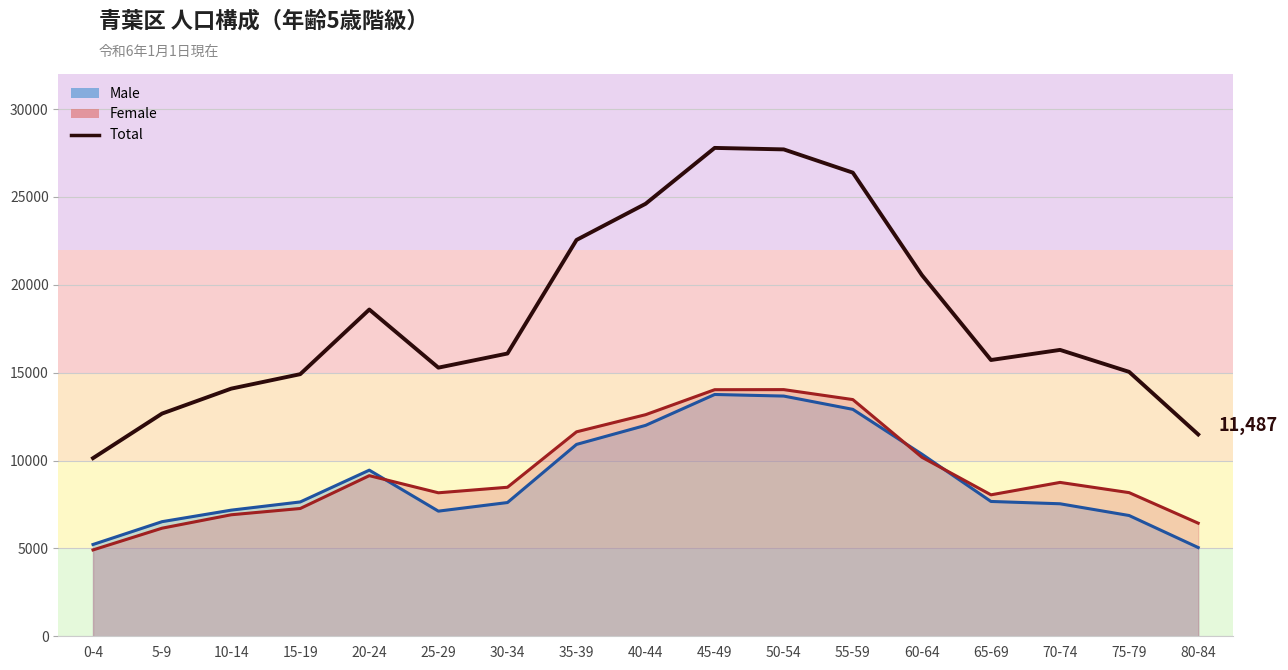

What is the difference between the values at 65-69 and 35-39?

6833